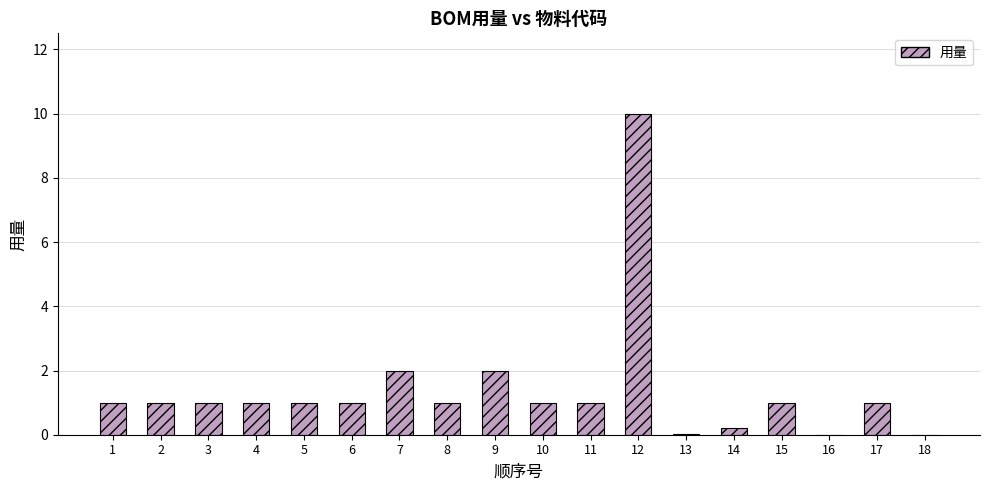

What is the sum of all values?

25.2